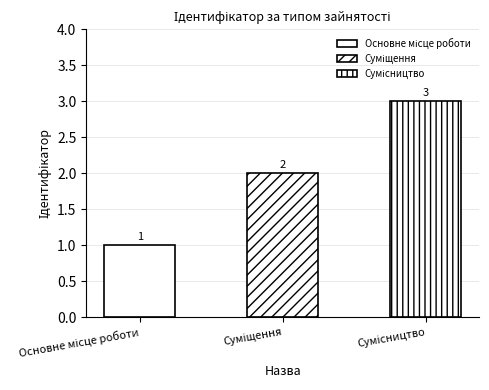

At which category does the chart reach its peak across all series?

Сумісництво